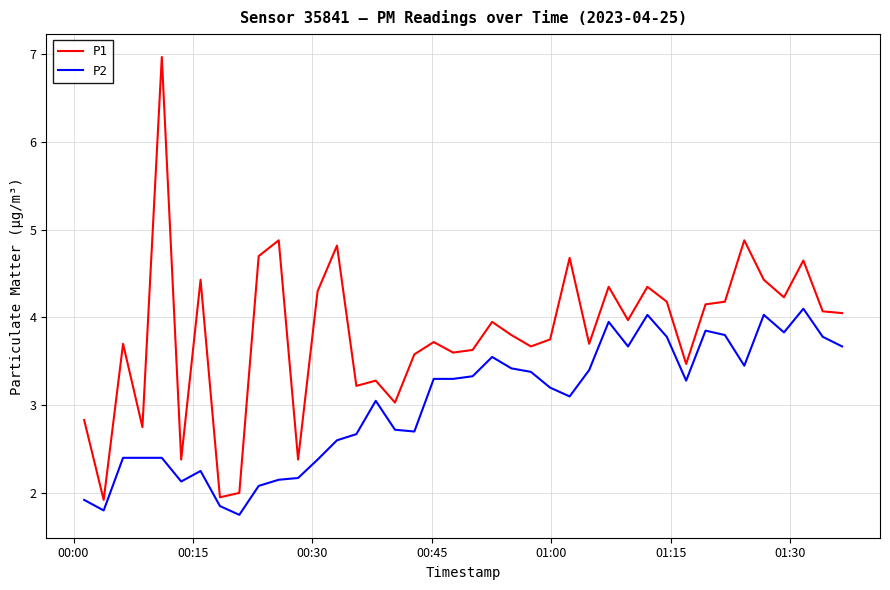

True or false: P1 and P2 intersect in this chart.

False